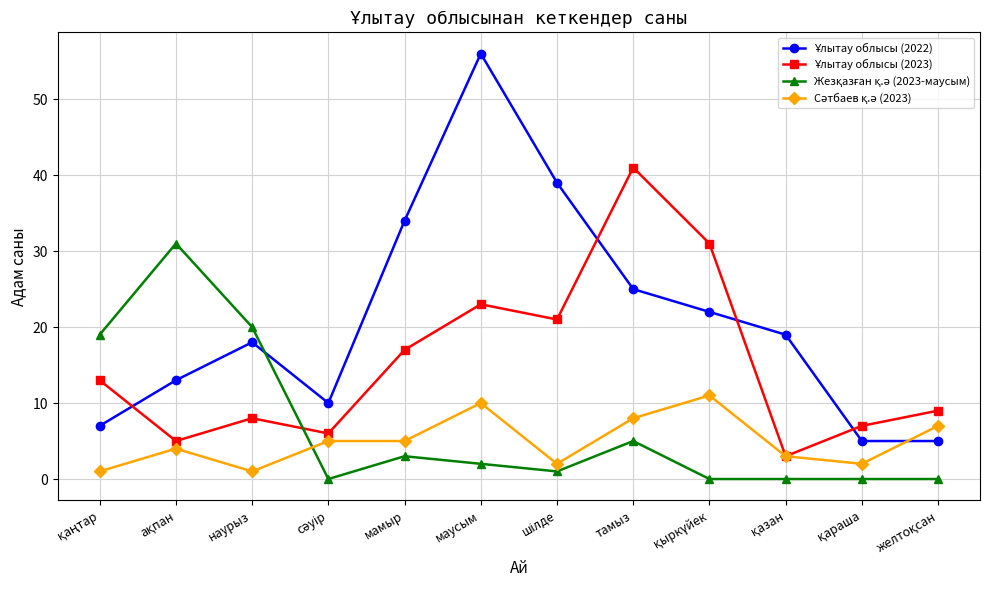

What is the spread (max minus min) of values at мамыр?

31